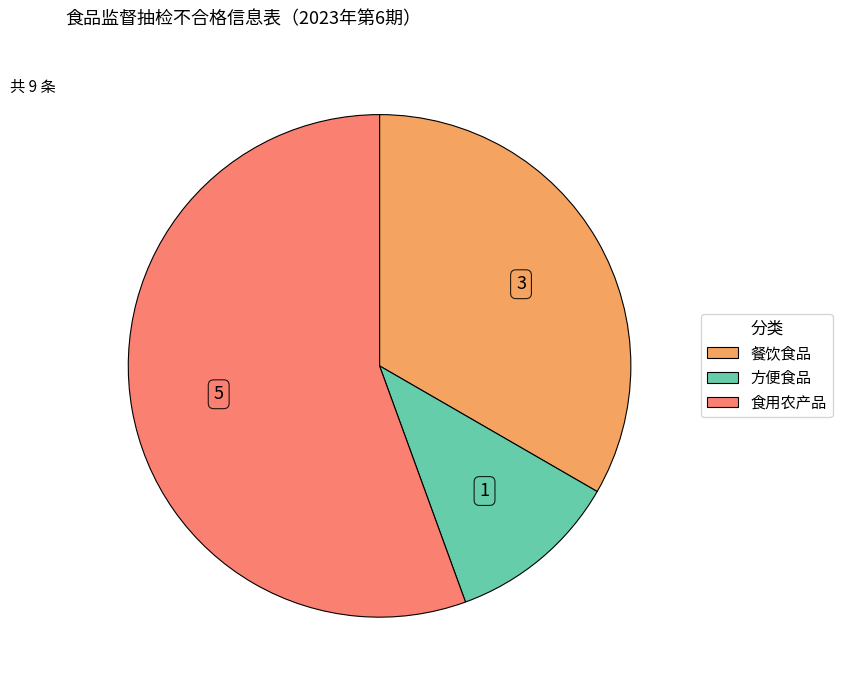

What is the ratio of the value at 餐饮食品 to the value at 食用农产品?

0.6